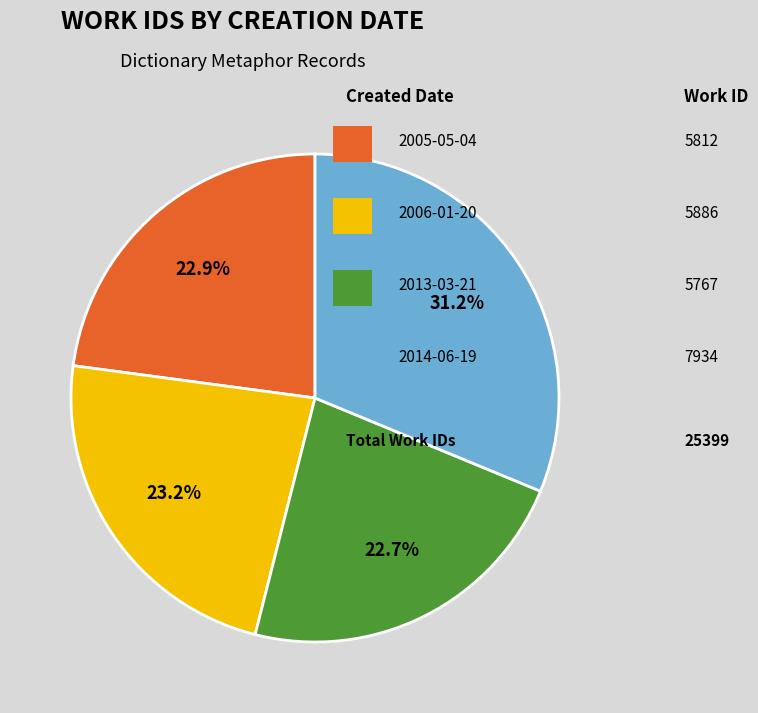

Is there a majority slice in this chart?

No